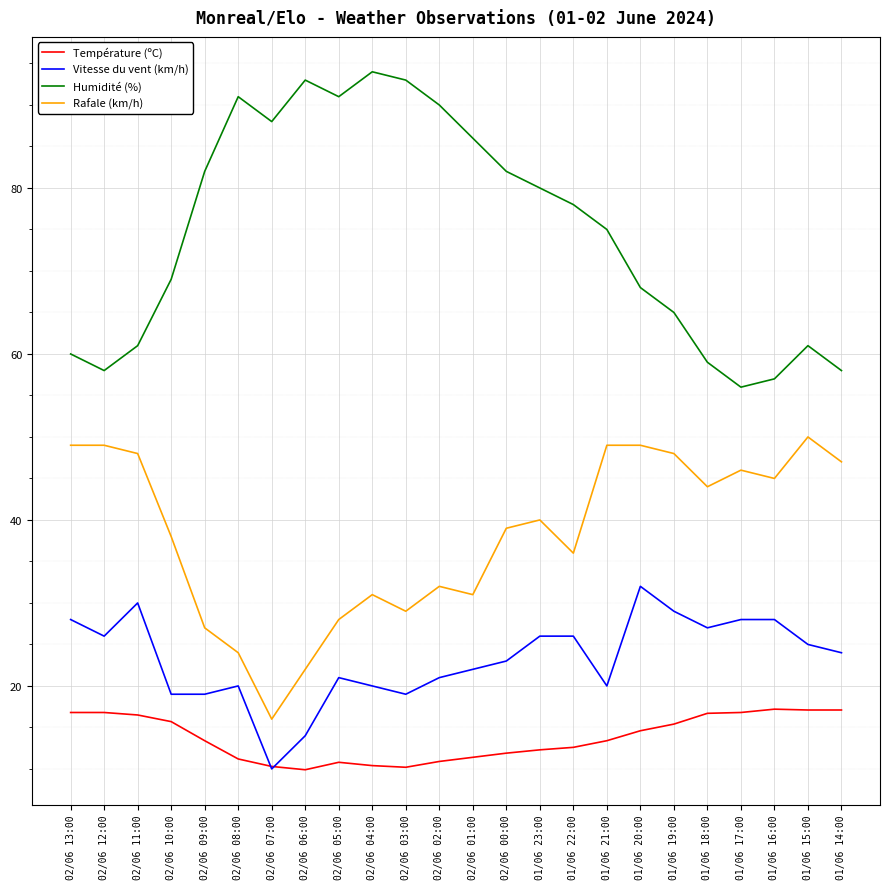

At 01/06 21:00, list the series in order from smallest to largest.

Température (ºC), Vitesse du vent (km/h), Rafale (km/h), Humidité (%)